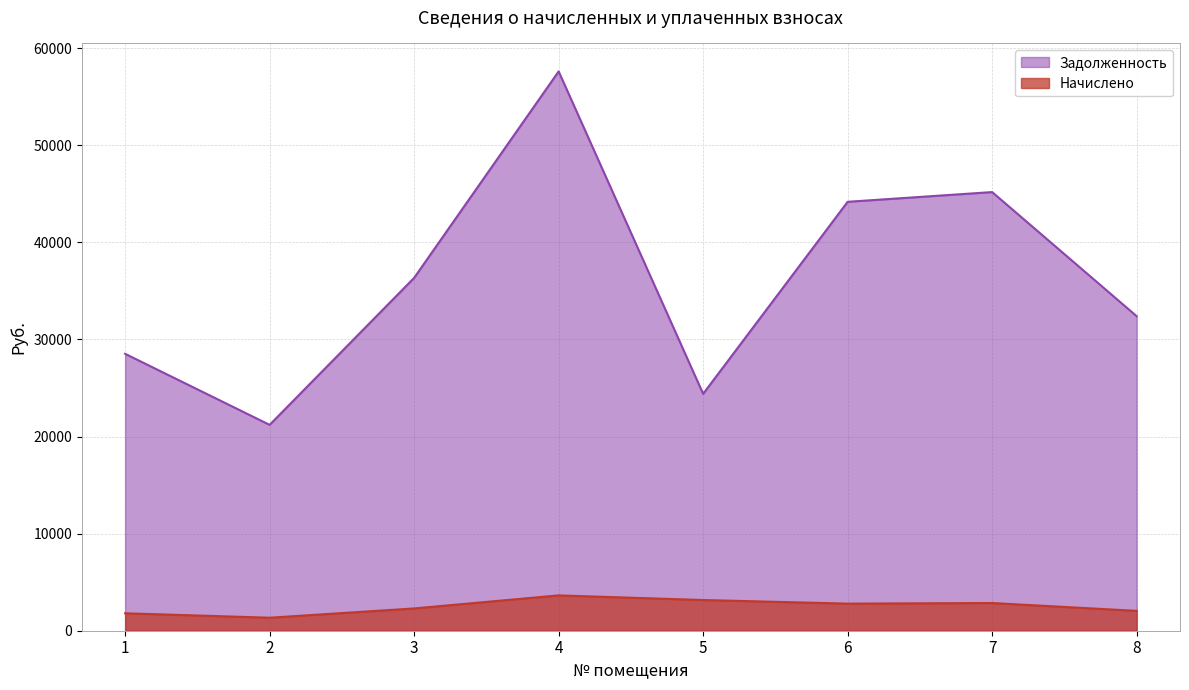

What is the difference between the maximum and minimum values in the Начислено series?

2299.0